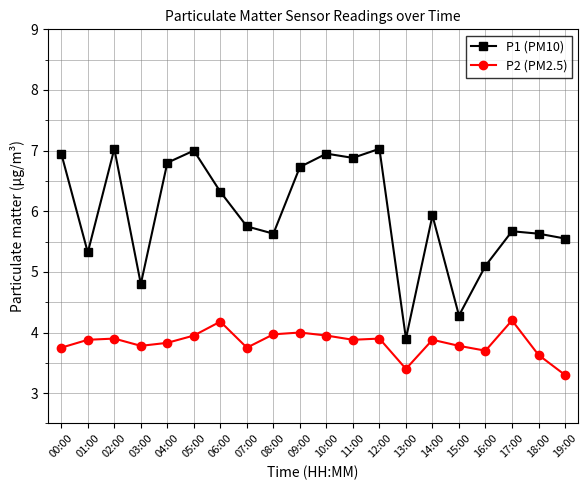

List the series in order of their peak value, lowest first.

P2 (PM2.5), P1 (PM10)